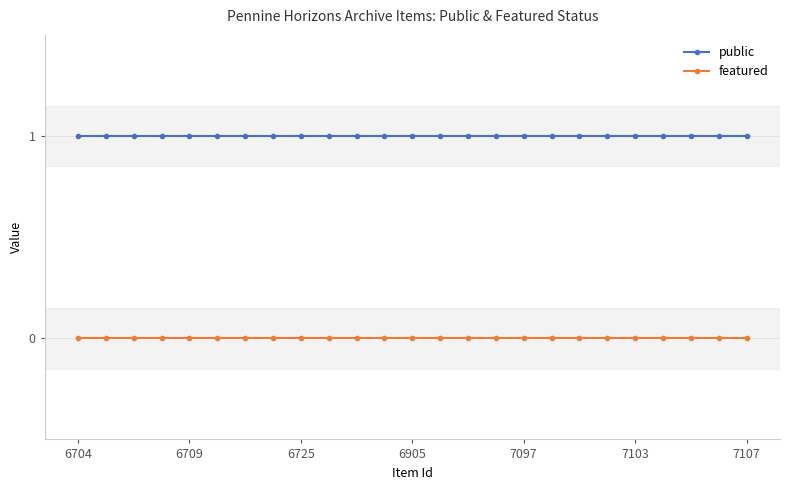

How many distinct data groups are displayed?

2